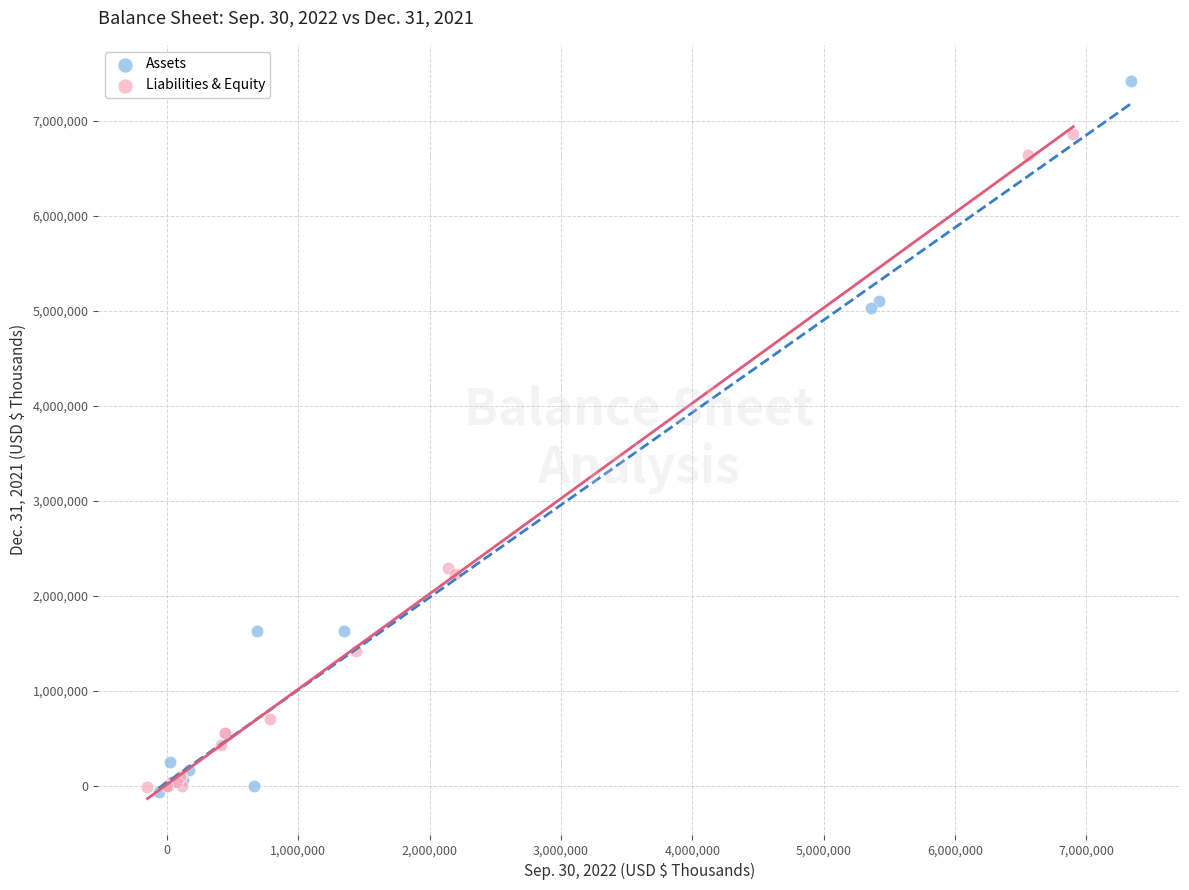

Which series has the widest spread of Y values?

Assets